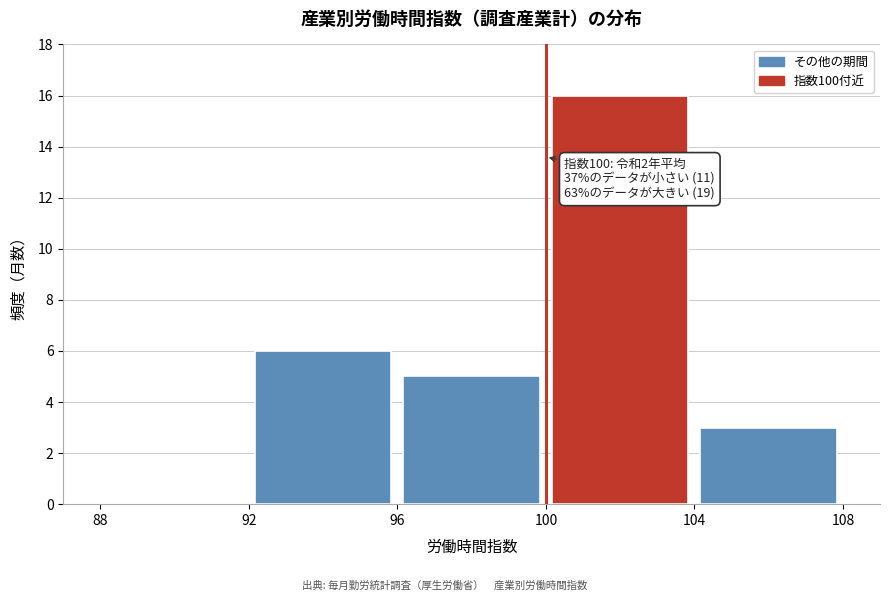

Which range on the x-axis has the tallest bar?

100 to 104